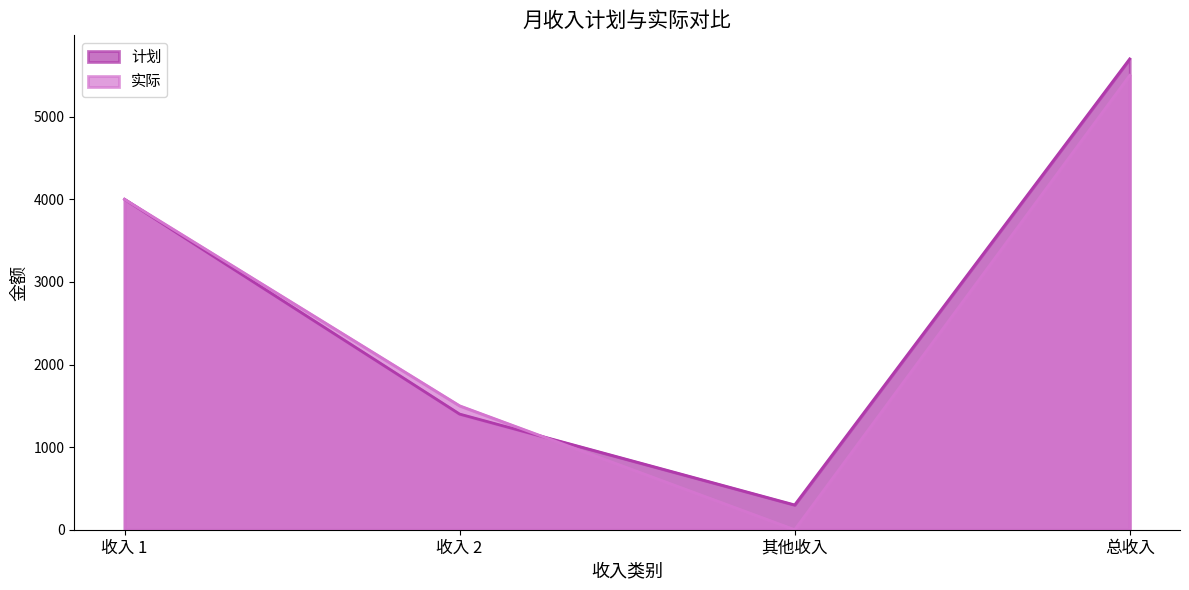

Does the chart have visible grid lines?

No